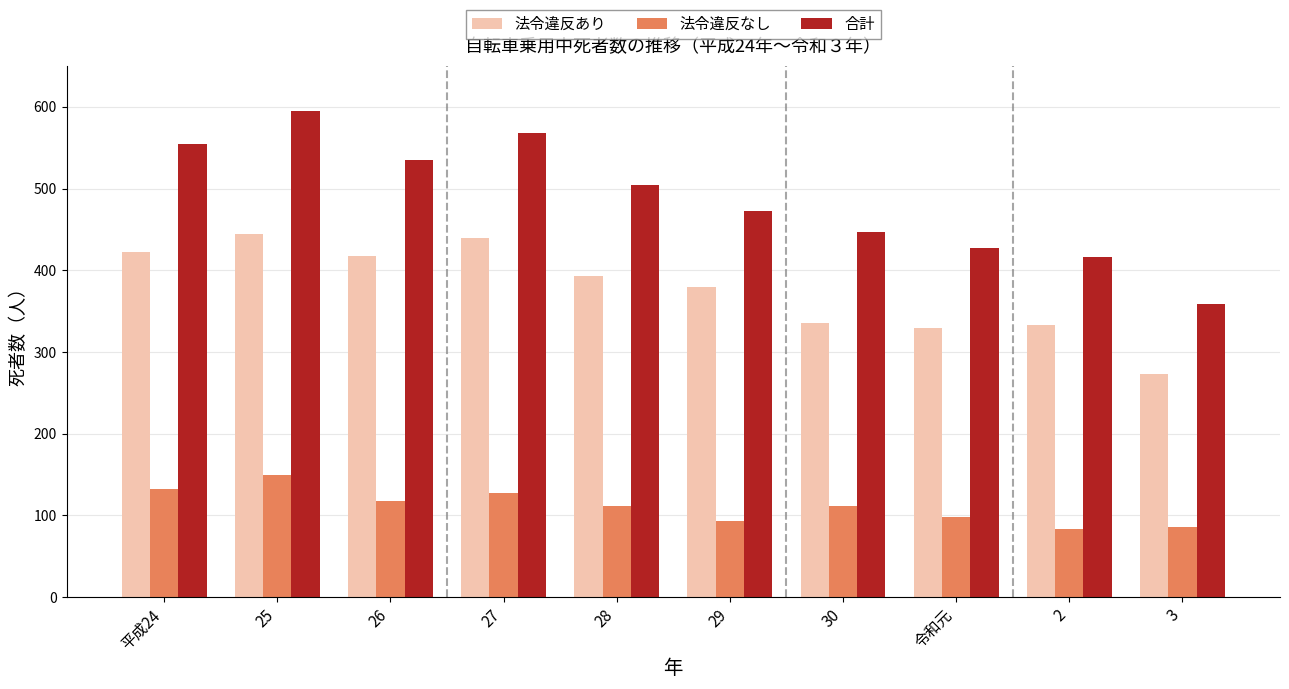

Which category has the lowest value in the 合計 series?

3